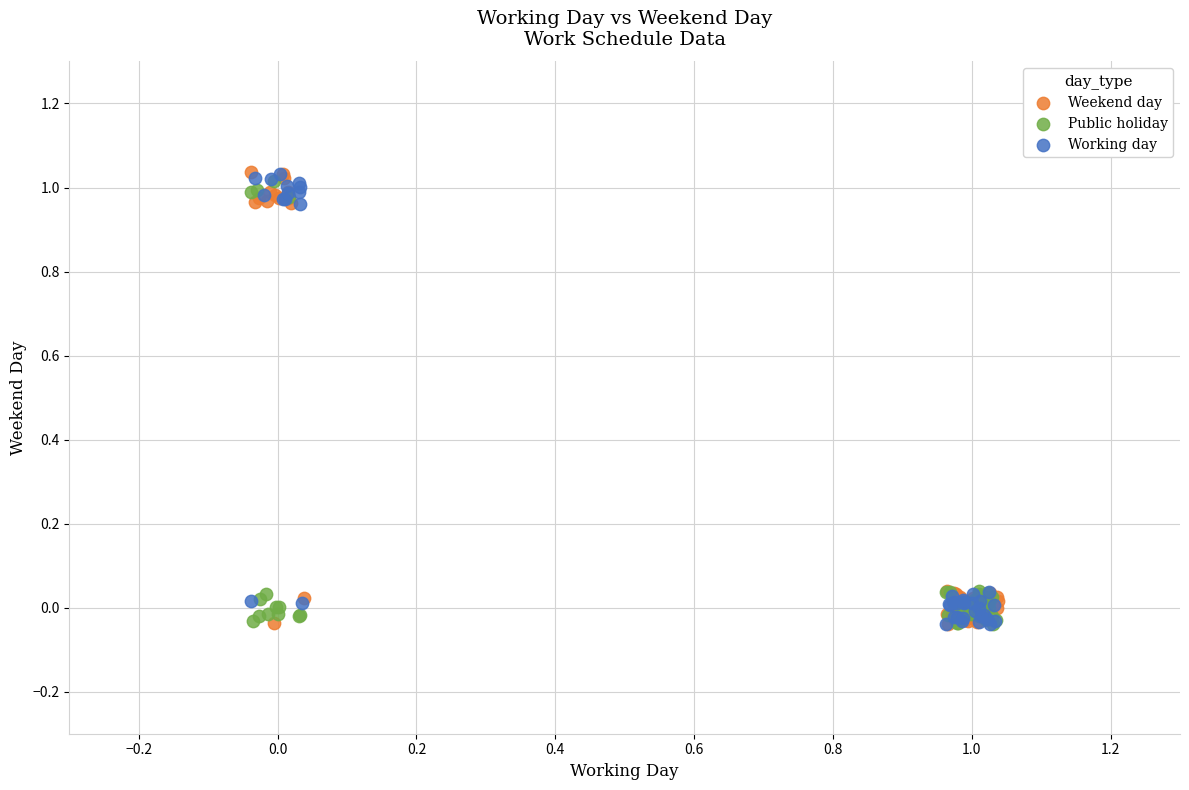

What are all the series names shown in the legend?

Weekend day, Public holiday, Working day